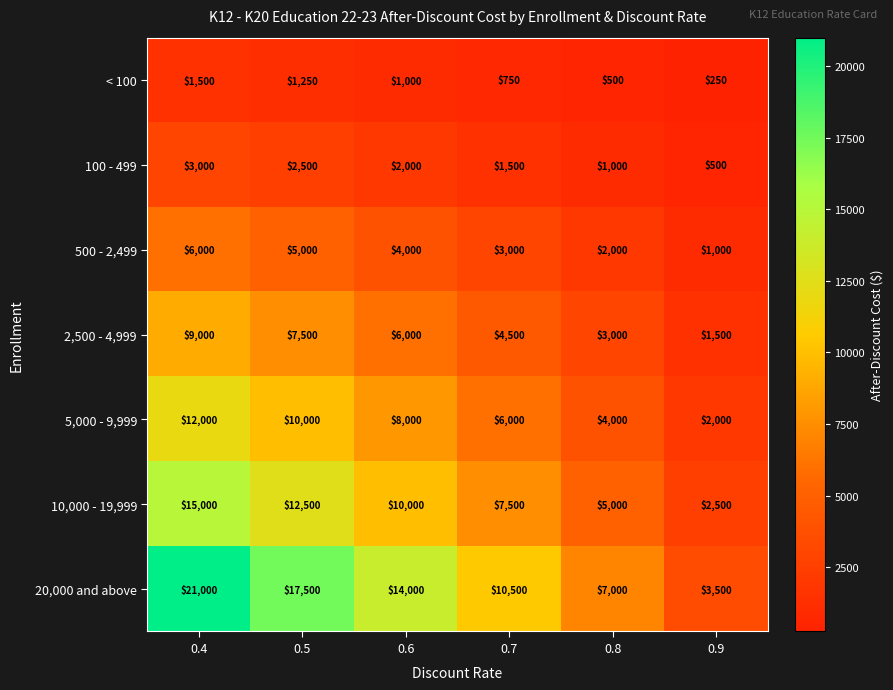

What is the difference between the highest and lowest values at 0.8?

6500